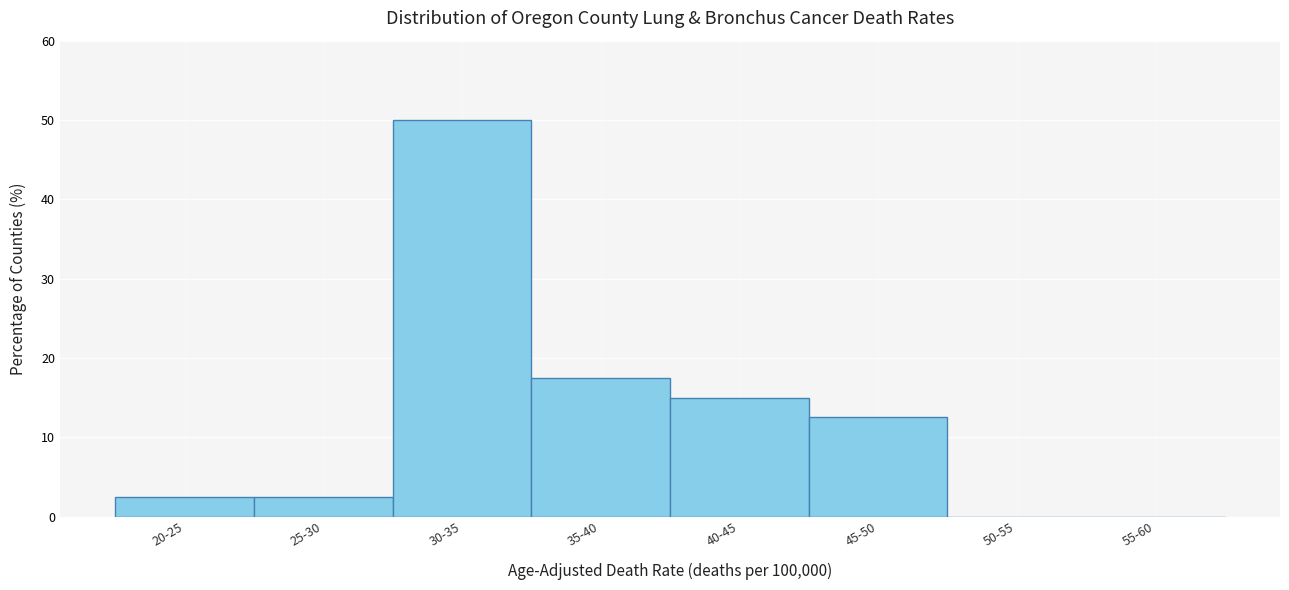

Reading left to right, transcribe all the data shown in this chart.

20-25=2.5	25-30=2.5	30-35=50.0	35-40=17.5	40-45=15.0	45-50=12.5	50-55=0.0	55-60=0.0